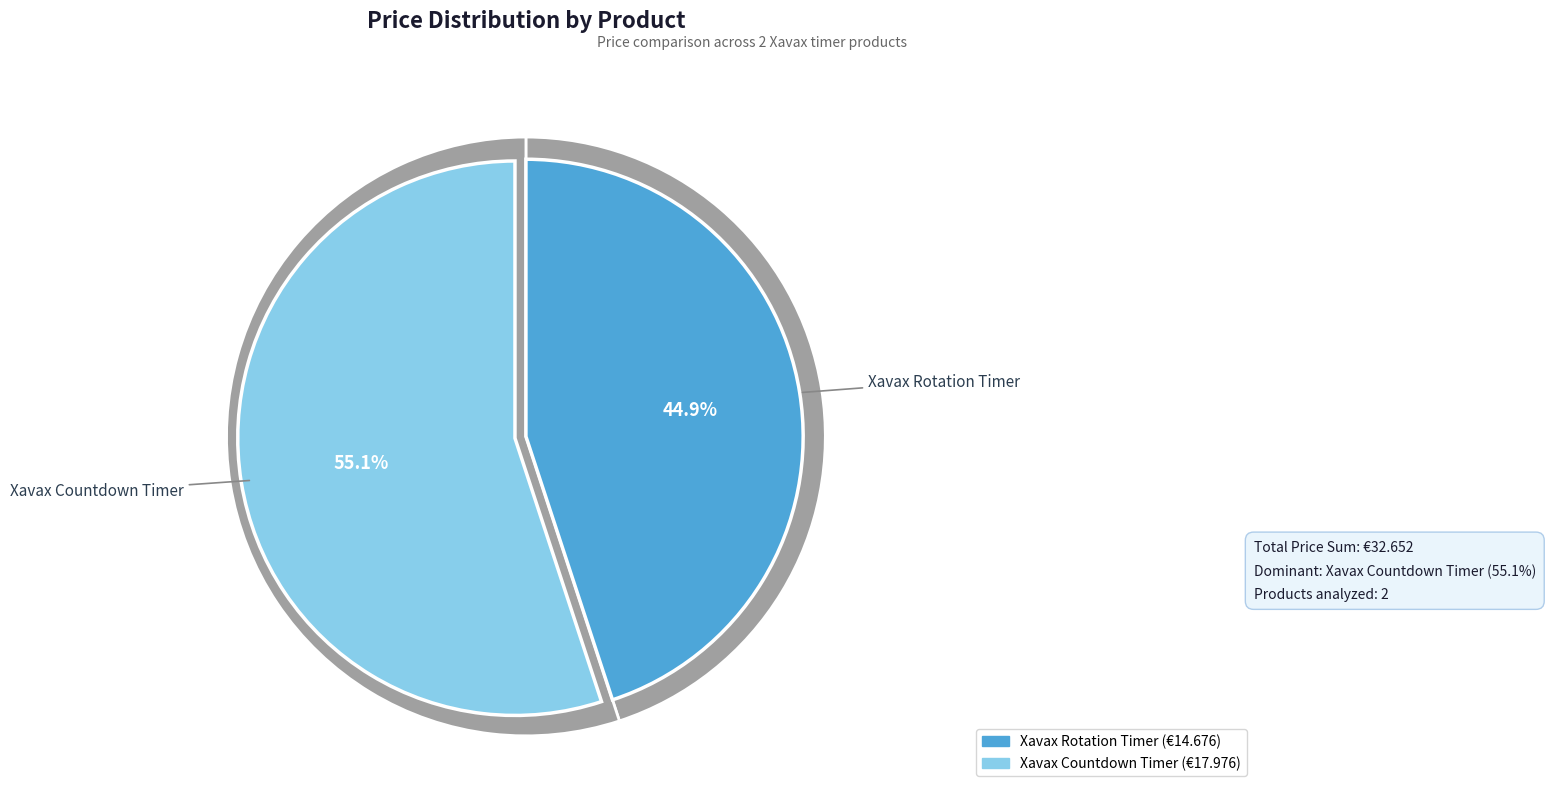

True or false: Xavax "Rotation" Timer, Digital, 185858 accounts for 33% of the total.

False